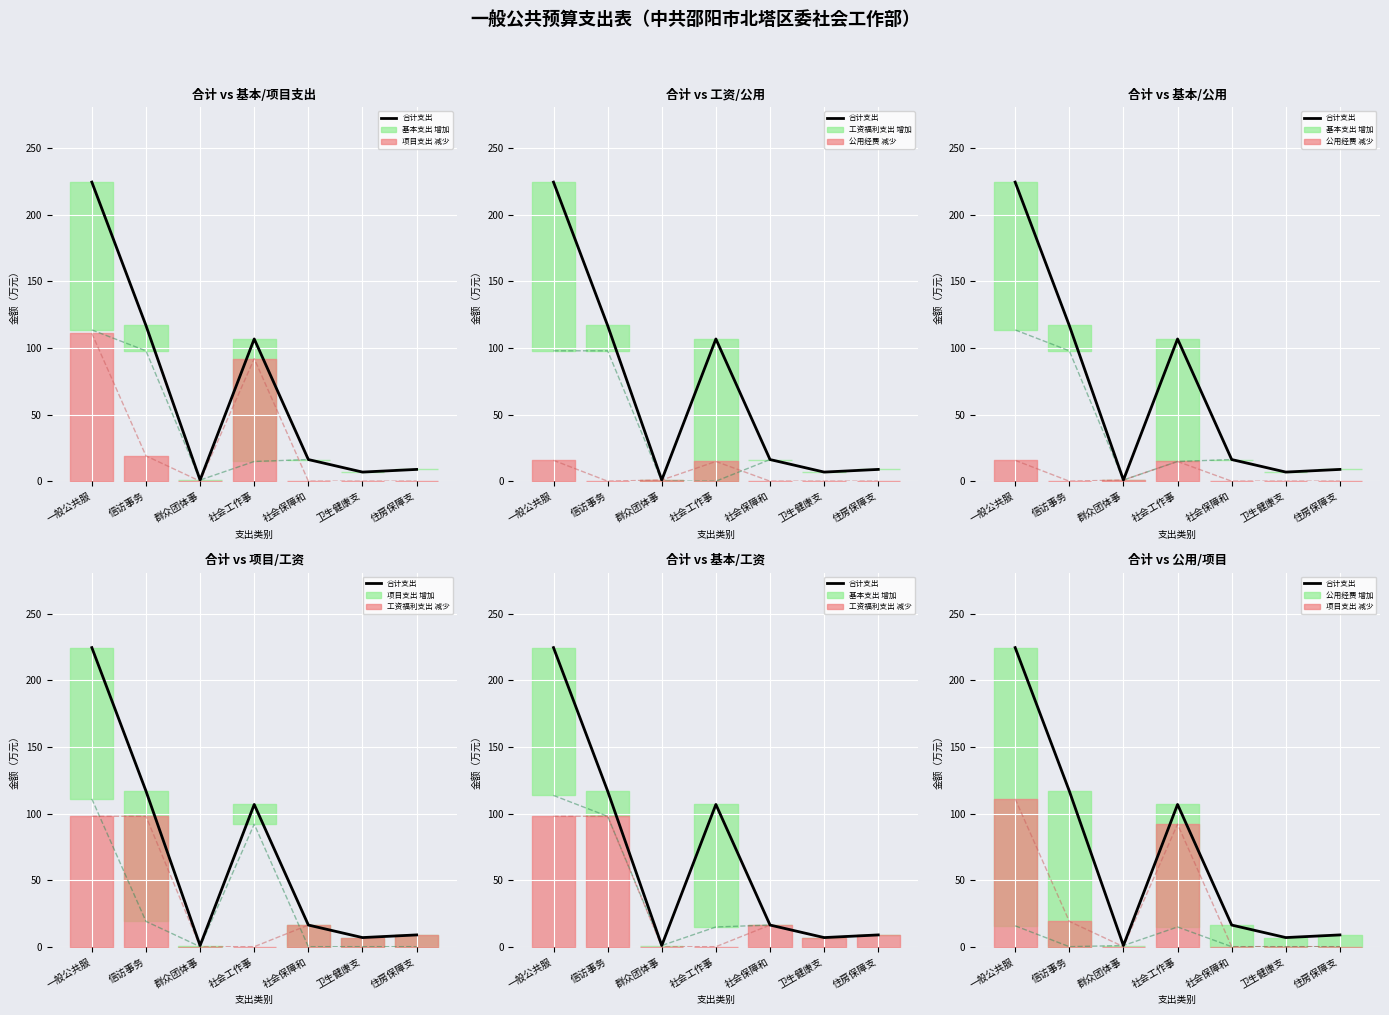

How many times do 项目支出 and 工资福利支出 cross each other?

2